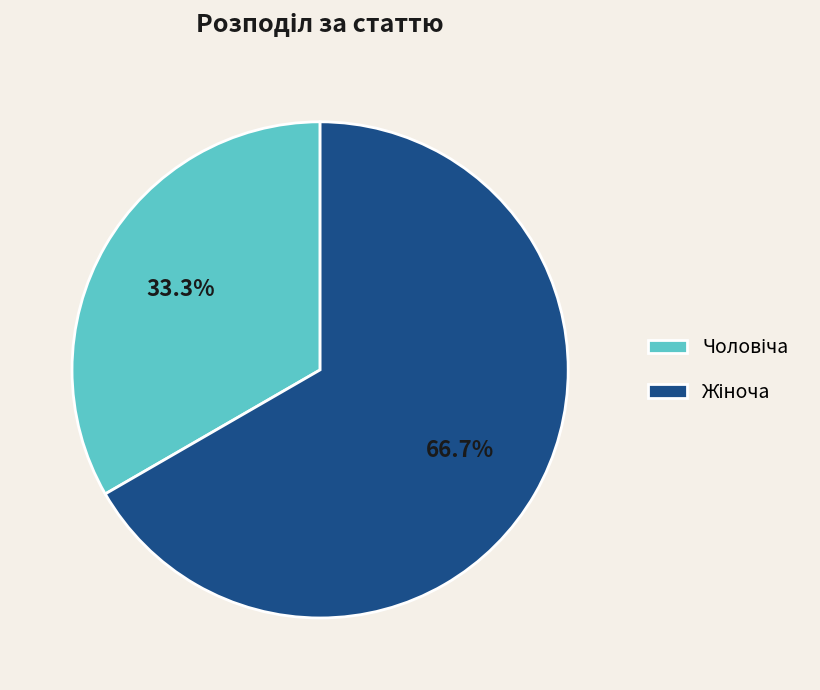

Is there a majority slice in this chart?

Yes